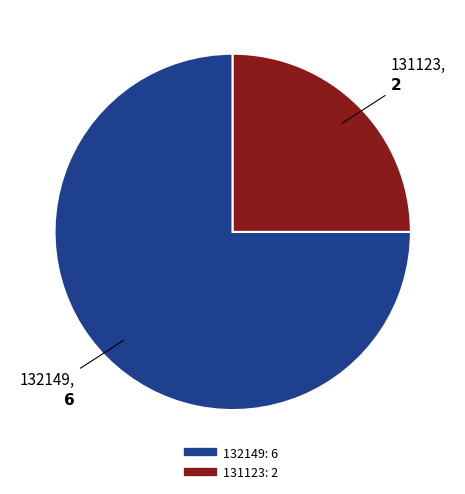

What is the smallest slice in the pie chart?

131123